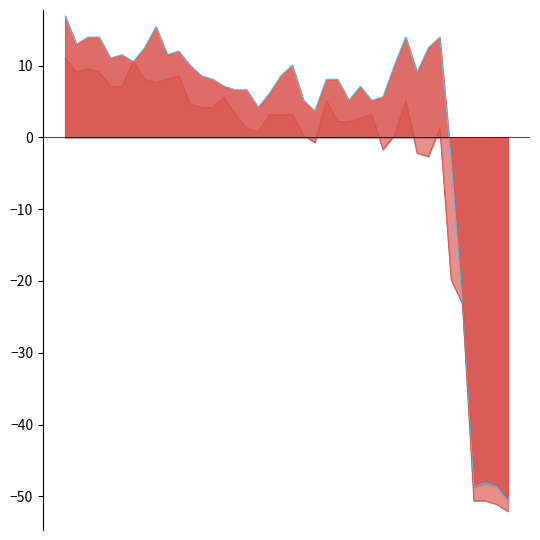

What is the minimum value for High line?

-50.6